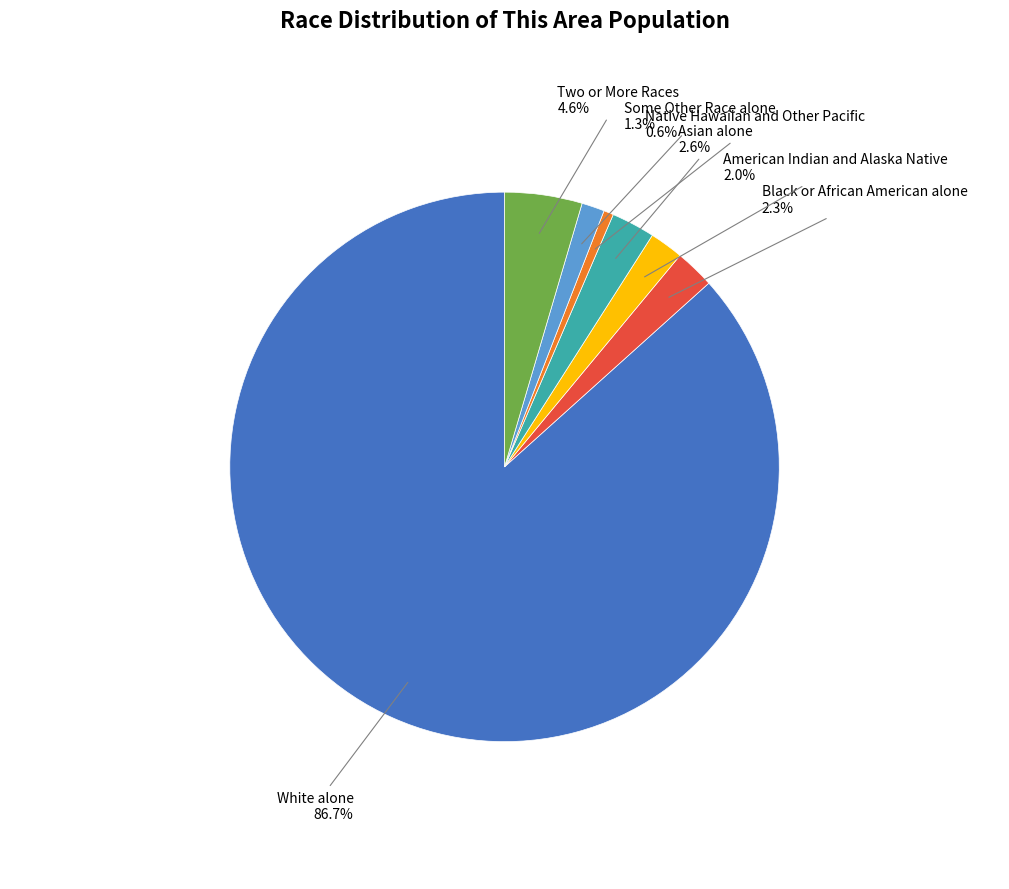

The Black or African American alone slice represents 2% of the pie. True or false?

True